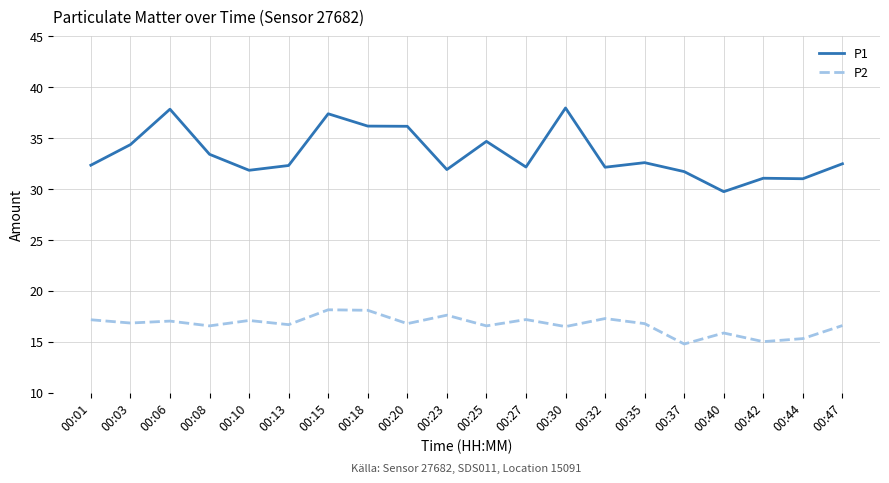

True or false: P2 and P1 intersect in this chart.

False